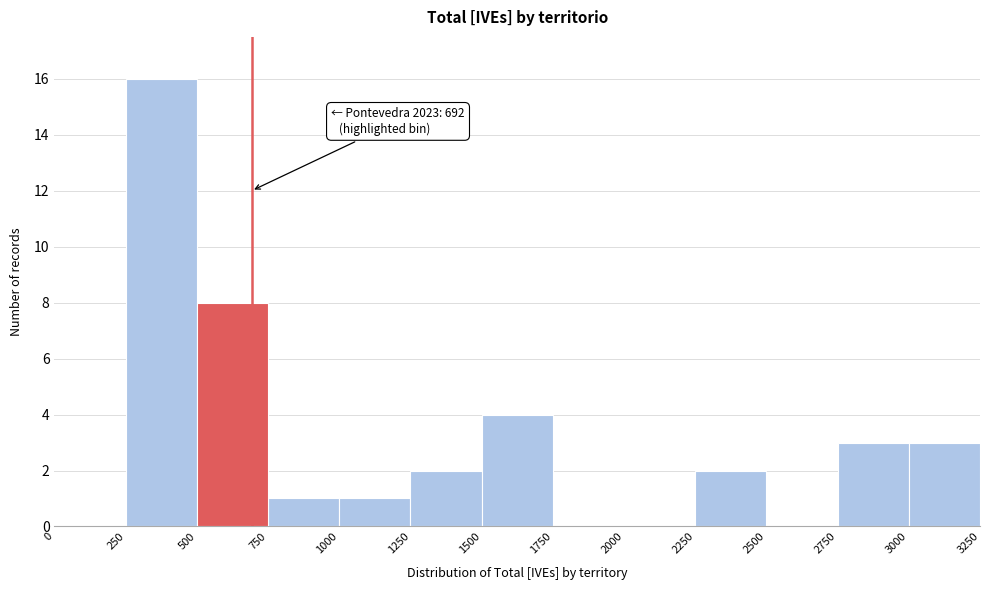

Which range on the x-axis has the tallest bar?

250 to 500